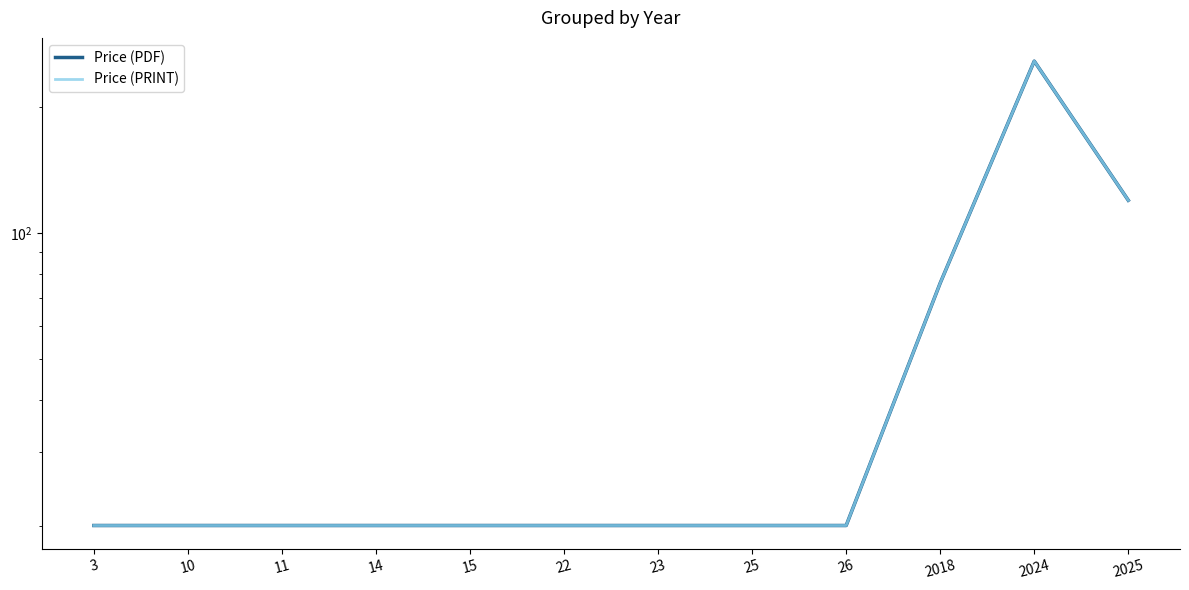

How many lines are shown in the chart?

2